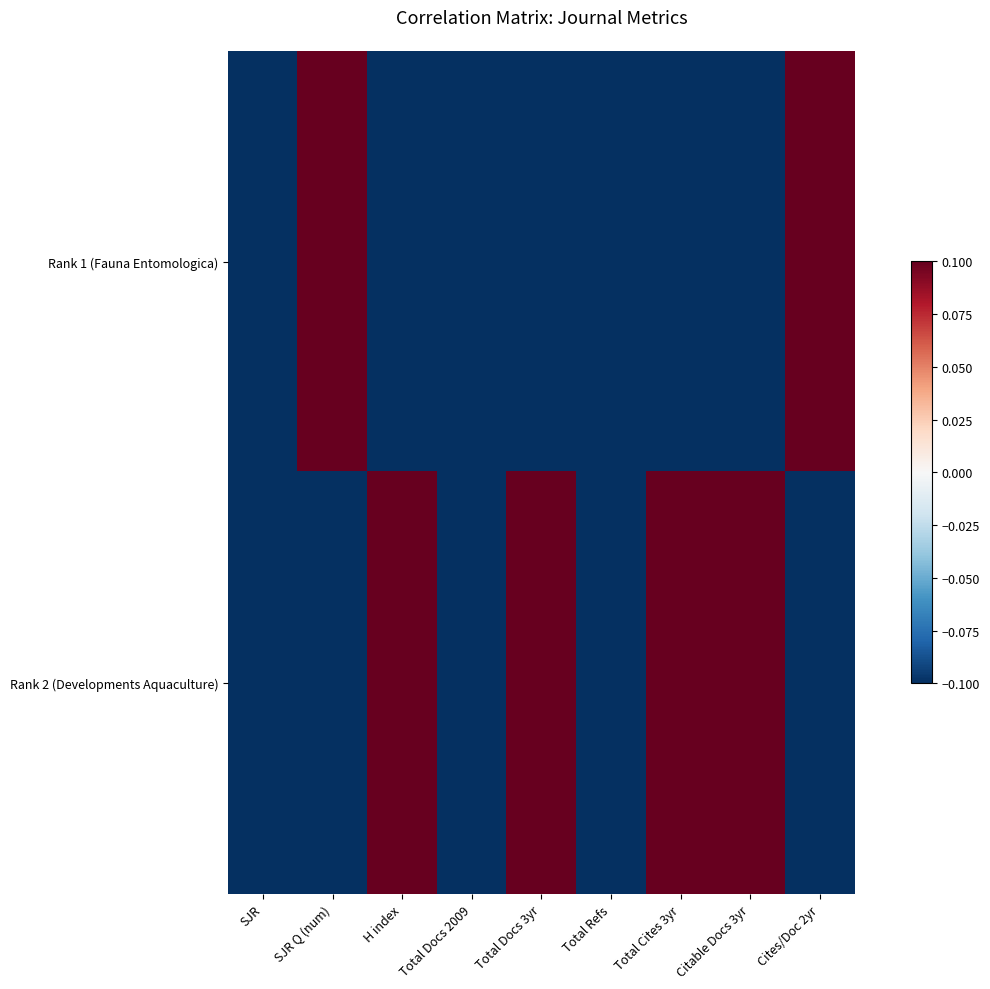

Which has a higher value, Total Docs 3yr or Total Refs?

Total Docs 3yr